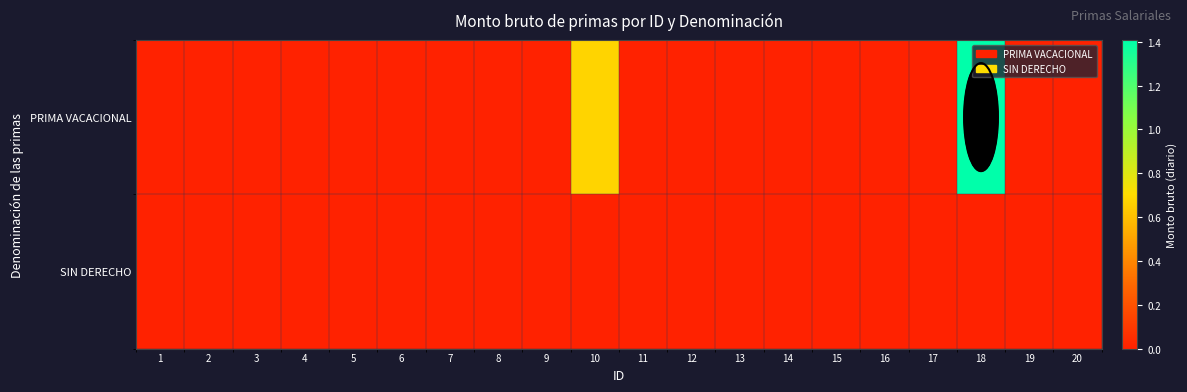

Rank the series at 4 from lowest to highest value.

PRIMA VACACIONAL, SIN DERECHO